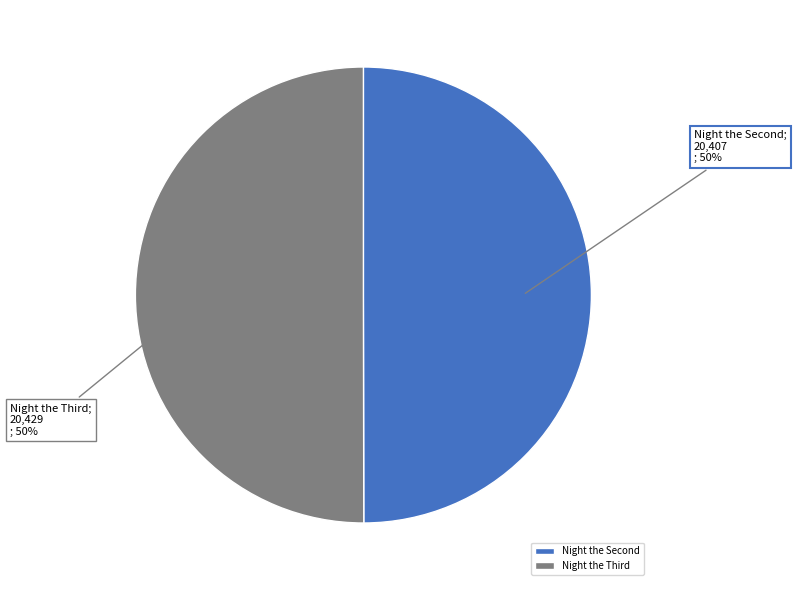

To the nearest percent, what is the average slice percentage?

50%